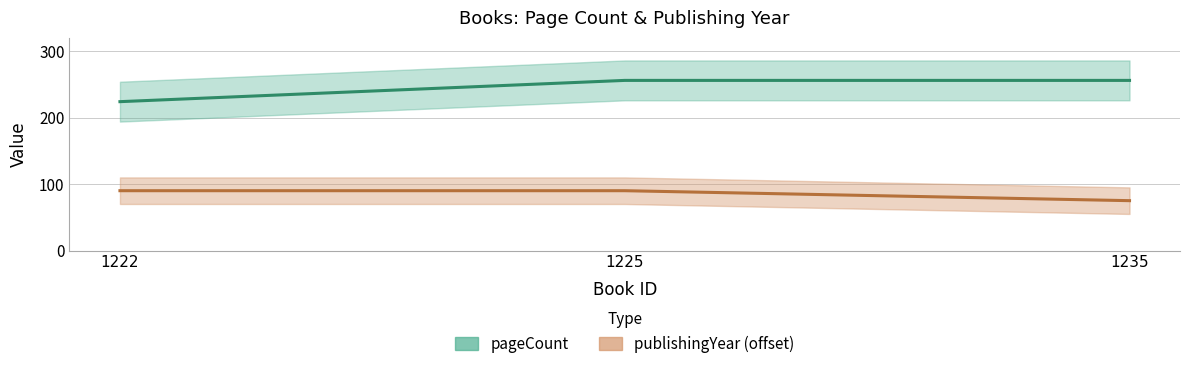

What is the maximum value for pageCount?

256